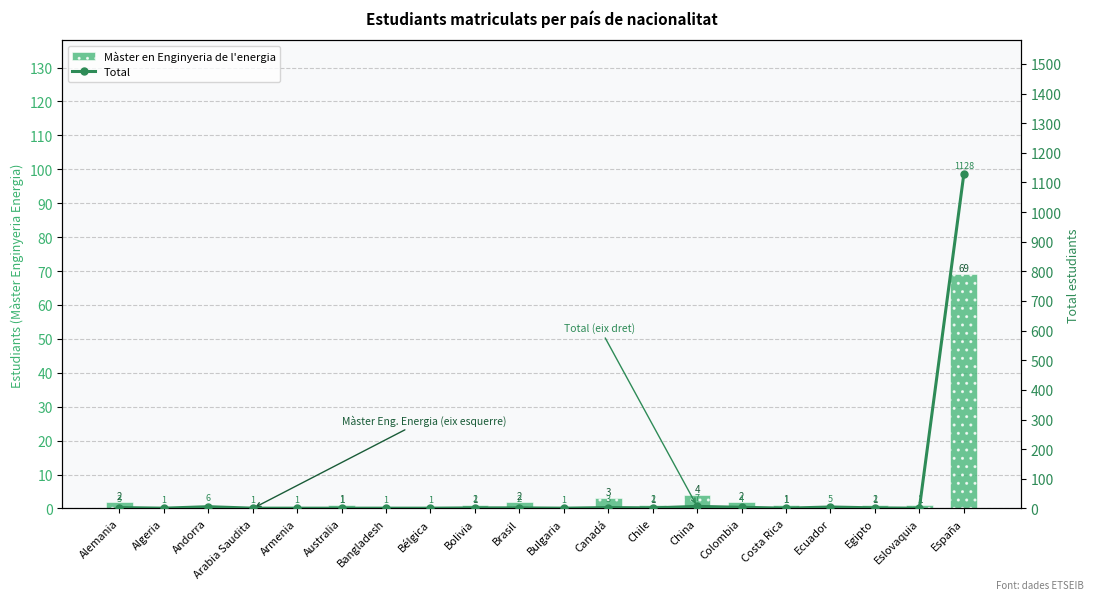

What is the label of the 13th bar from the right?

Bélgica